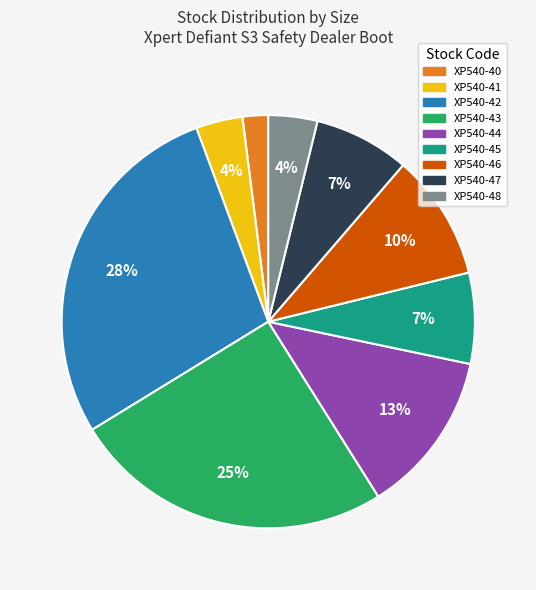

Does any single category account for the majority?

No